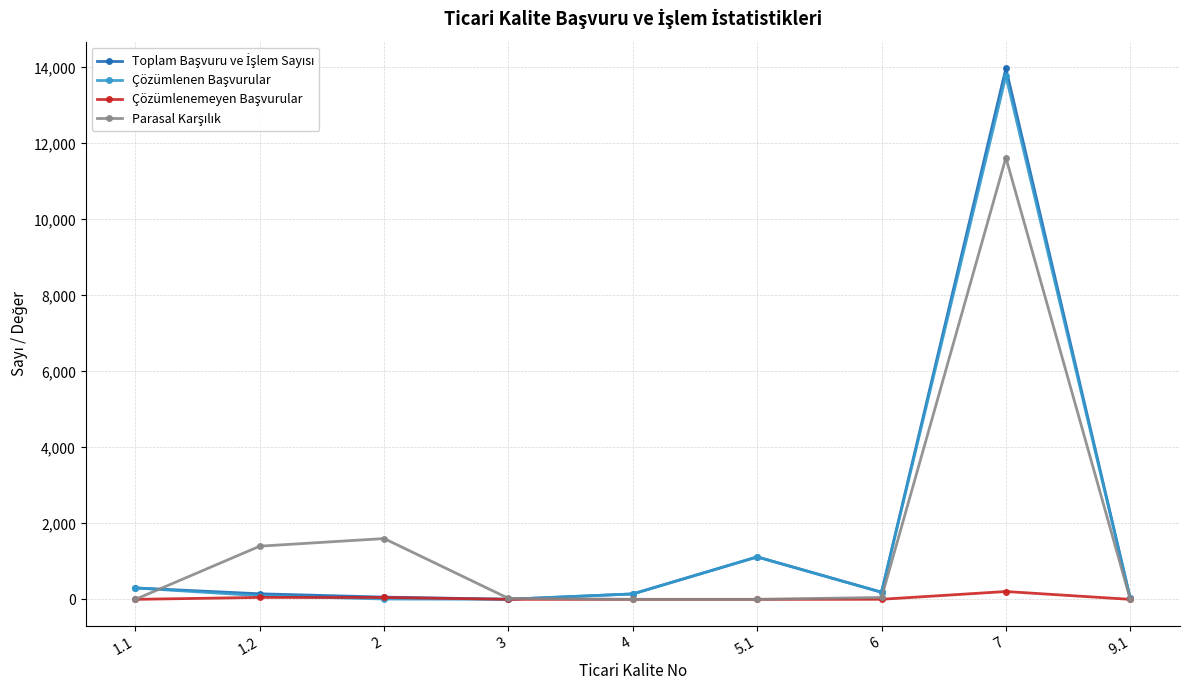

At which category is the sum across all series the highest?

7